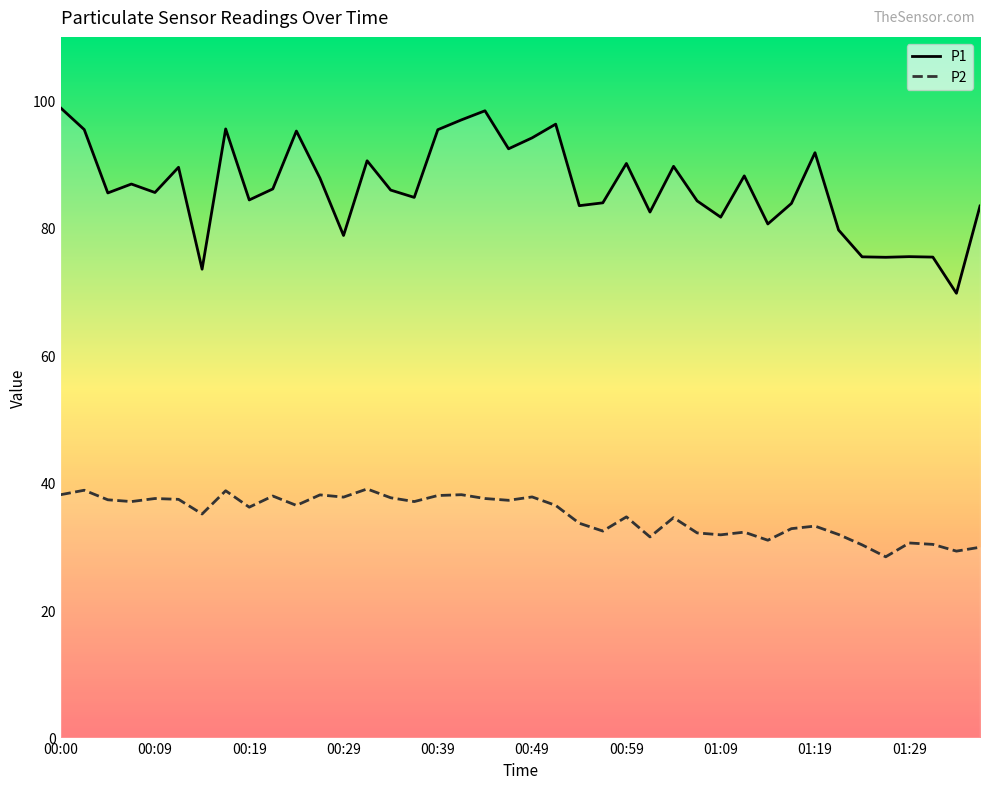

Which series has the largest range (max minus min)?

P1